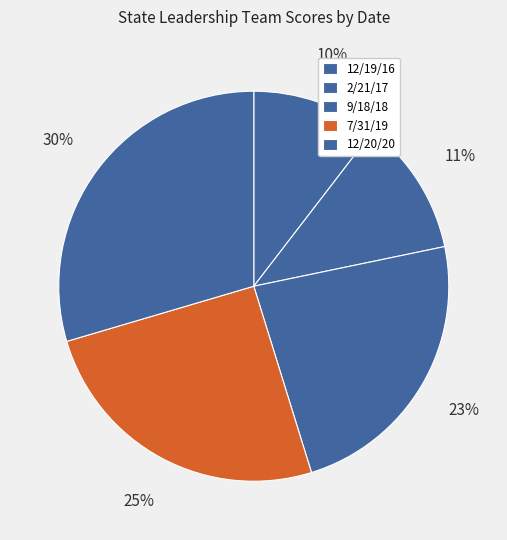

Count the number of slices in the pie.

5